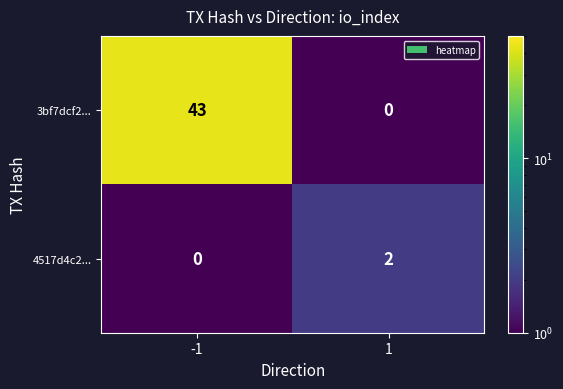

Reading right to left, extract all data points from this chart.

3bf7dcf2...: 0	43
4517d4c2...: 2	0